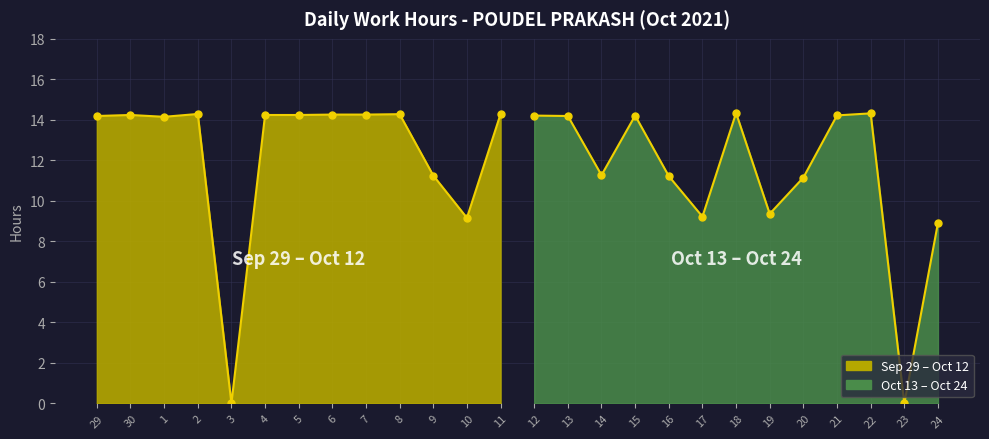

Count the number of values greater than 14.

16